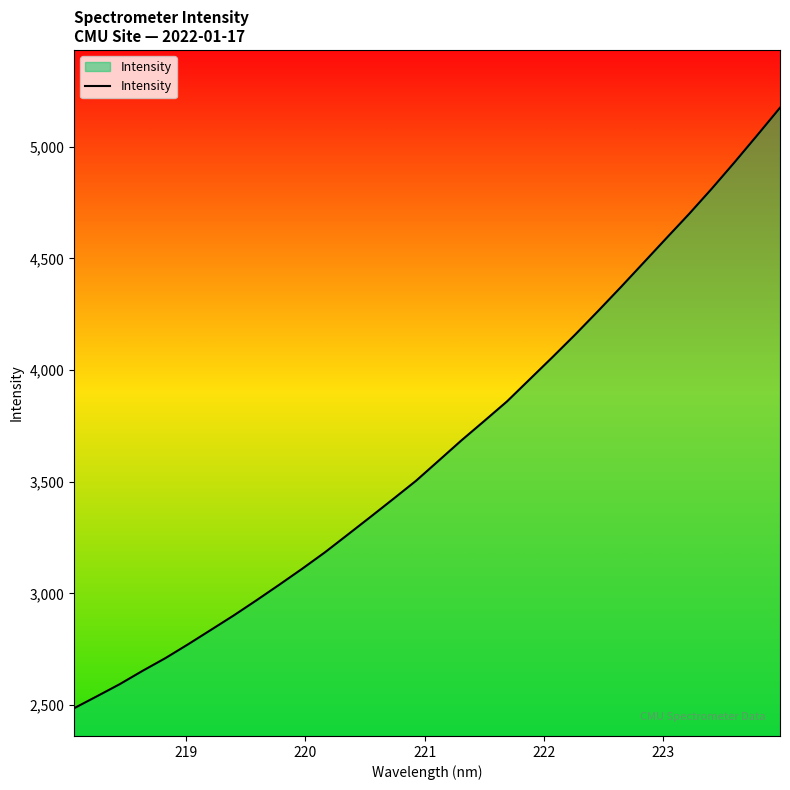

What is the difference between the maximum and minimum values?

2687.6